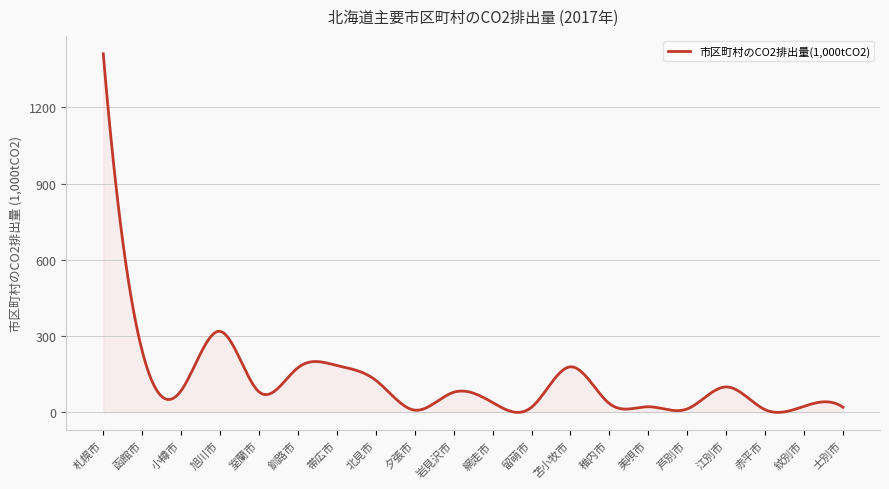

What is the difference between the maximum and minimum values?

1411.9